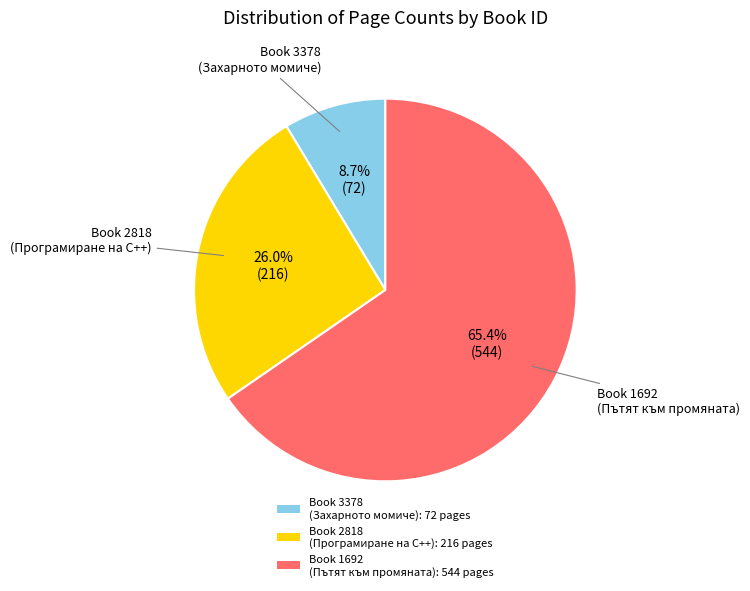

Which slice is the smallest?

Book 3378 (Захарното момиче): 72 pages